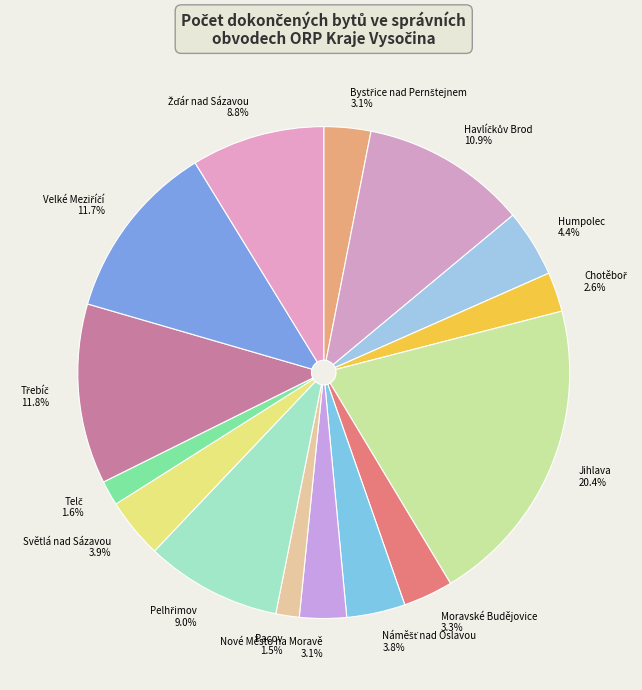

What percentage is the Moravské Budějovice slice, to the nearest percent?

3%